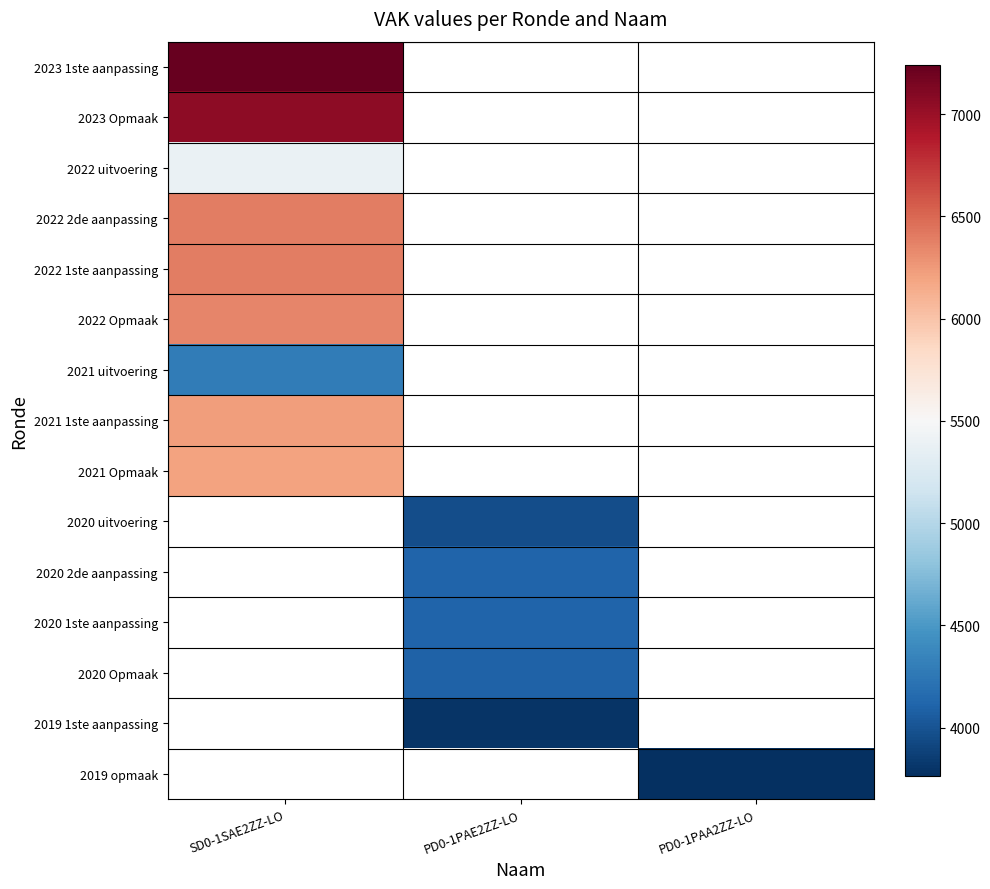

How many data points does each series have?

3